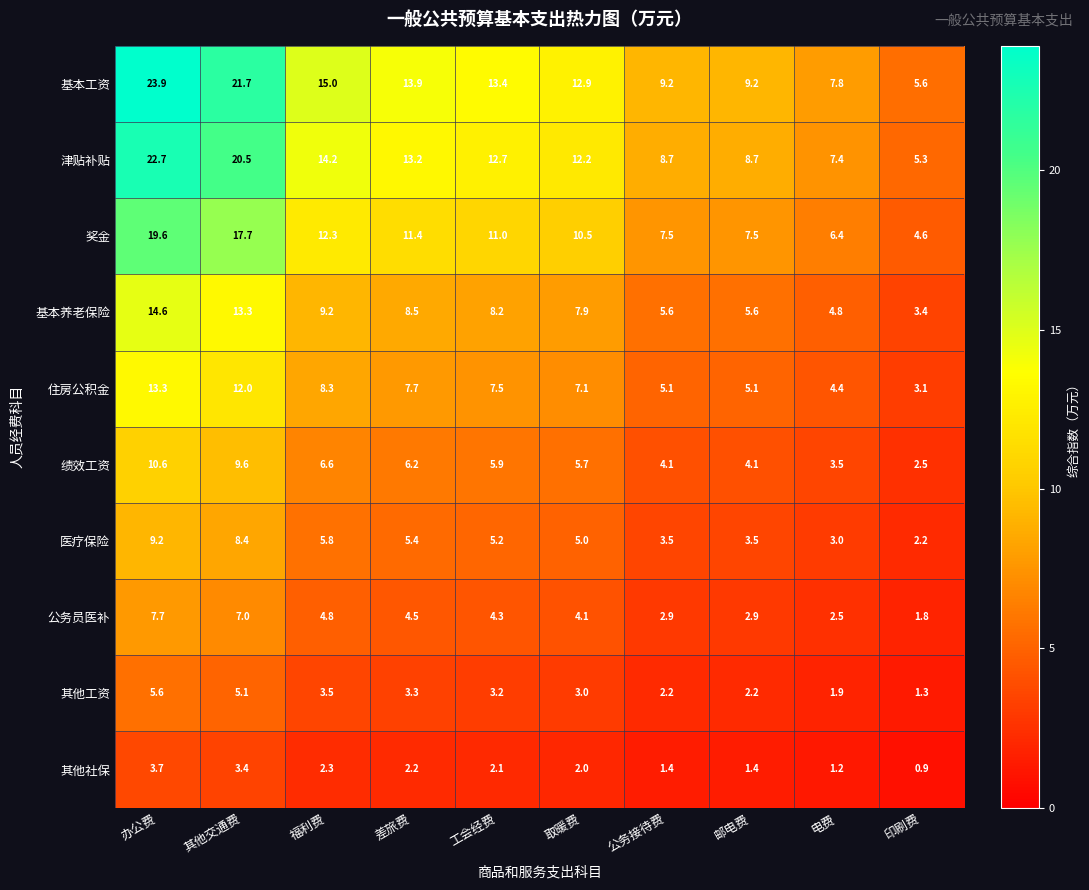

Which category has the lowest value across all series?

印刷费